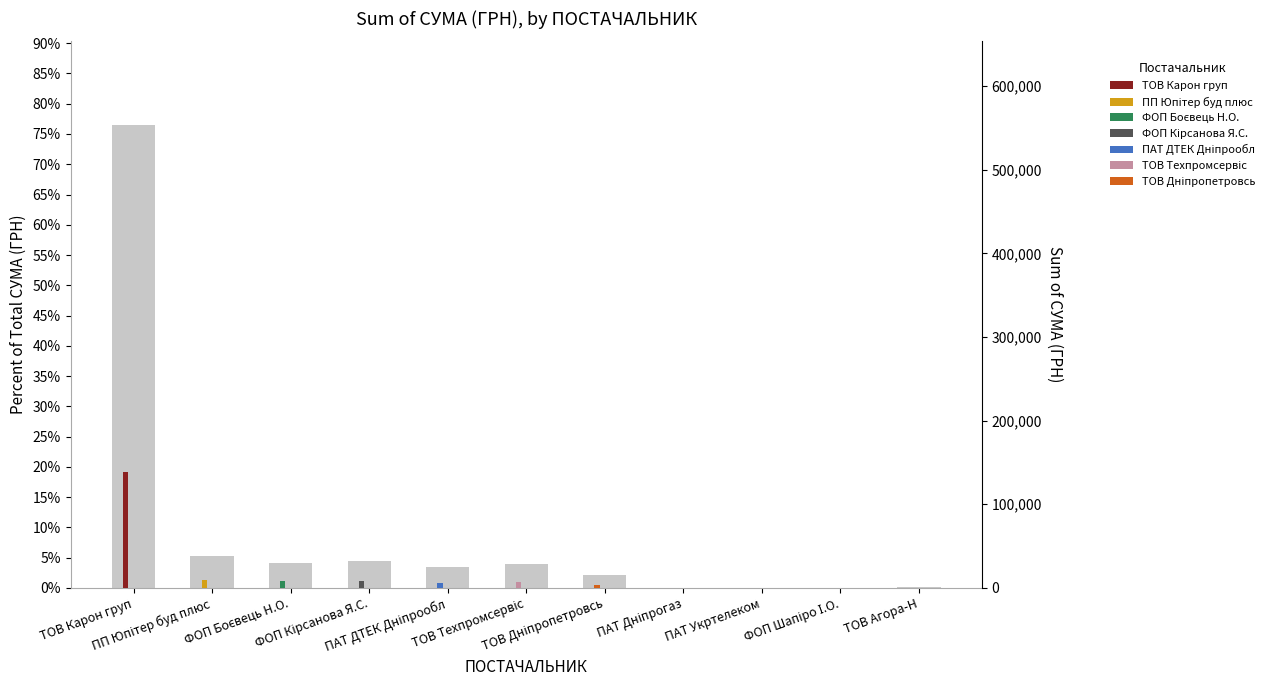

What is the difference between the maximum and second lowest values?

0.8